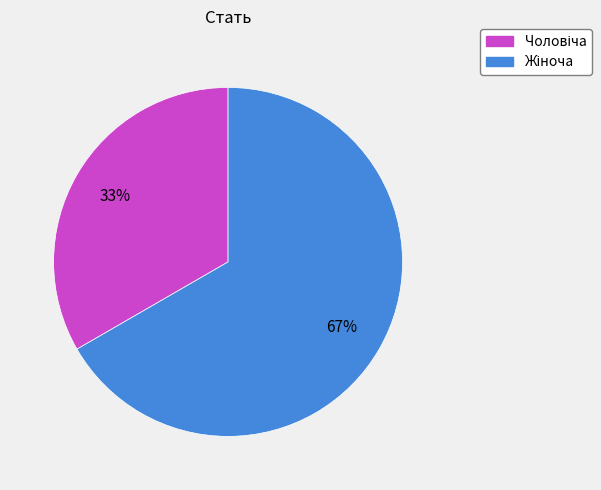

Is there any slice that represents more than half of the pie?

Yes